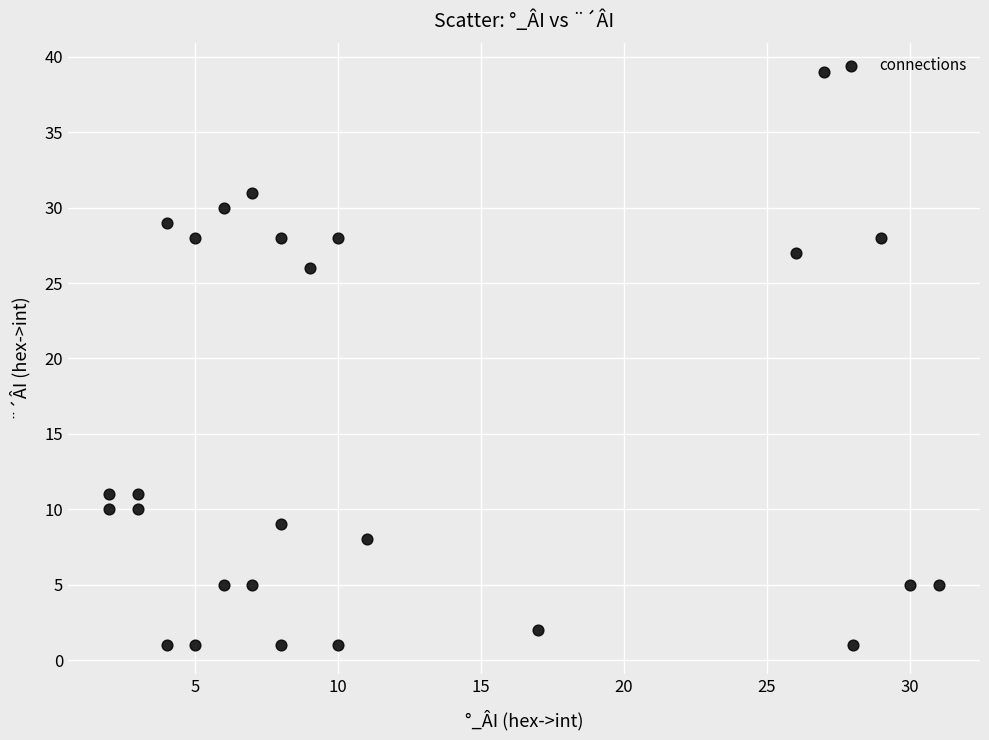

What Y value in the scatter plot is closest to 20?

26